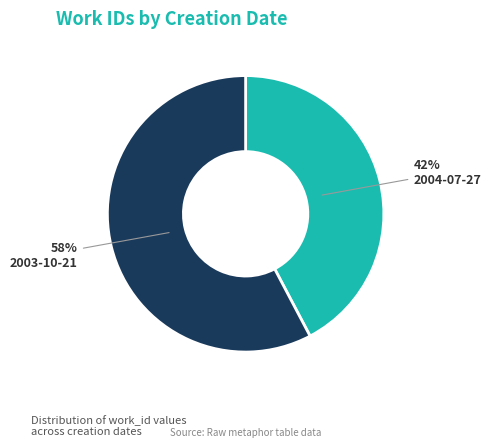

To the nearest percent, what is the average slice percentage?

50%